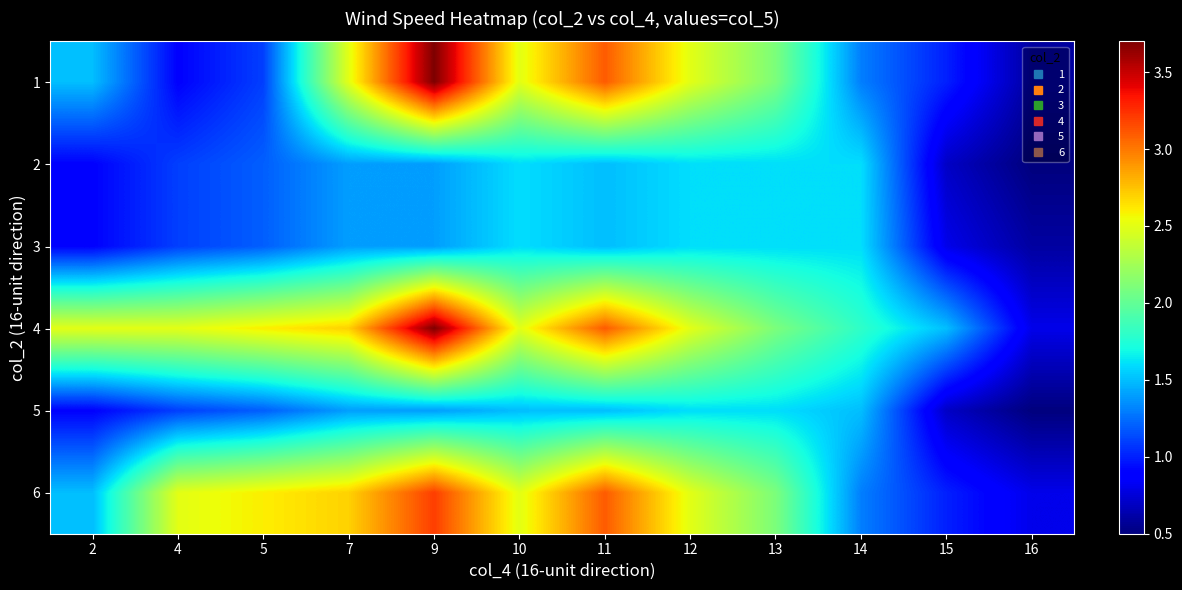

Reading left to right, transcribe all the data shown in this chart.

1: 2=1.5	4=0.9	5=1.1	7=2.5	9=3.7	10=2.5	11=3.1	12=2.5	13=2.1	14=1.3	15=1.0	16=0.6
2: 2=0.9	4=1.1	5=1.2	7=1.4	9=1.4	10=1.6	11=1.5	12=1.6	13=1.6	14=1.6	15=0.7	16=0.5
3: 2=0.9	4=1.1	5=1.2	7=1.4	9=1.4	10=1.6	11=1.5	12=1.6	13=1.6	14=1.6	15=0.8	16=0.6
4: 2=2.5	4=2.5	5=2.6	7=2.7	9=3.7	10=2.5	11=3.1	12=2.5	13=2.1	14=1.8	15=1.5	16=0.8
5: 2=0.9	4=1.1	5=1.2	7=1.4	9=1.4	10=1.5	11=1.5	12=1.6	13=1.6	14=1.5	15=0.7	16=0.5
6: 2=1.5	4=2.5	5=2.6	7=2.7	9=3.2	10=2.5	11=3.1	12=2.5	13=2.1	14=1.3	15=1.0	16=0.8